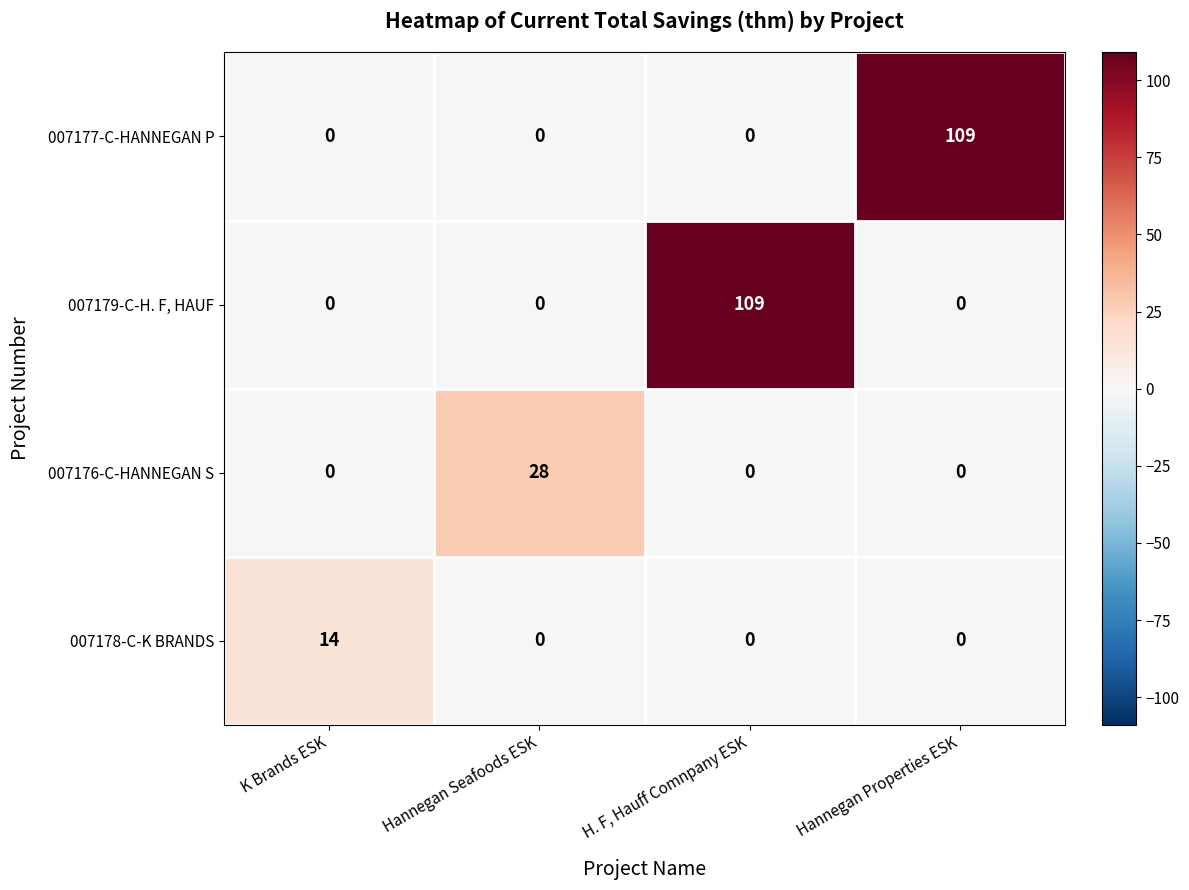

What is the difference between the highest and lowest values at H. F, Hauff Comnpany ESK?

109